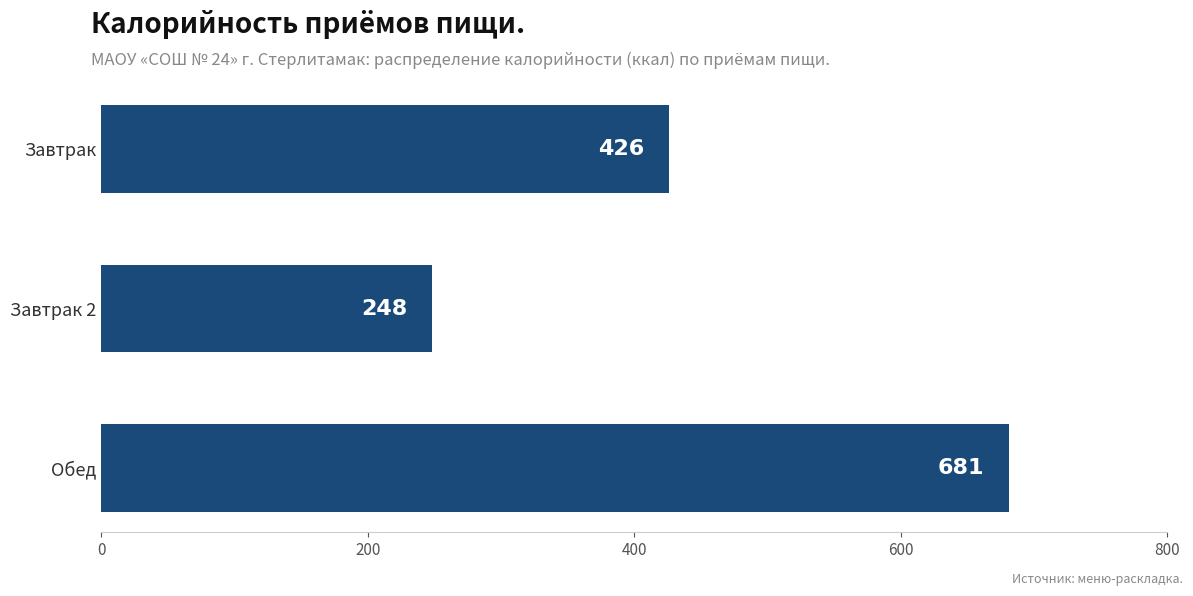

How many data points are less than 426?

1